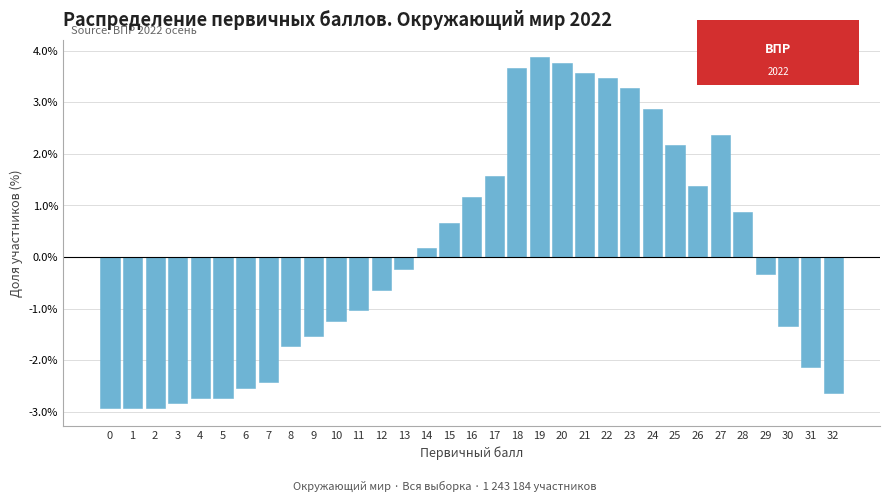

What is the value of the 8th bar from the left?

-2.4